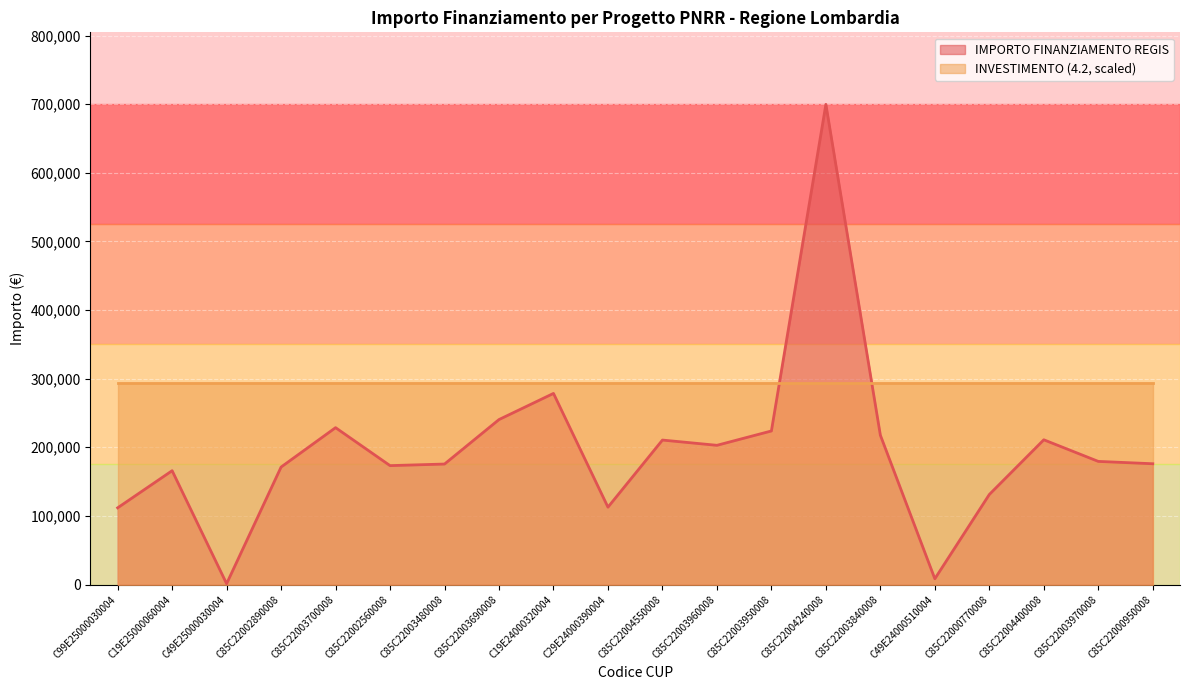

Is it true that the value at C85C22004400008 is 84291.6?

False